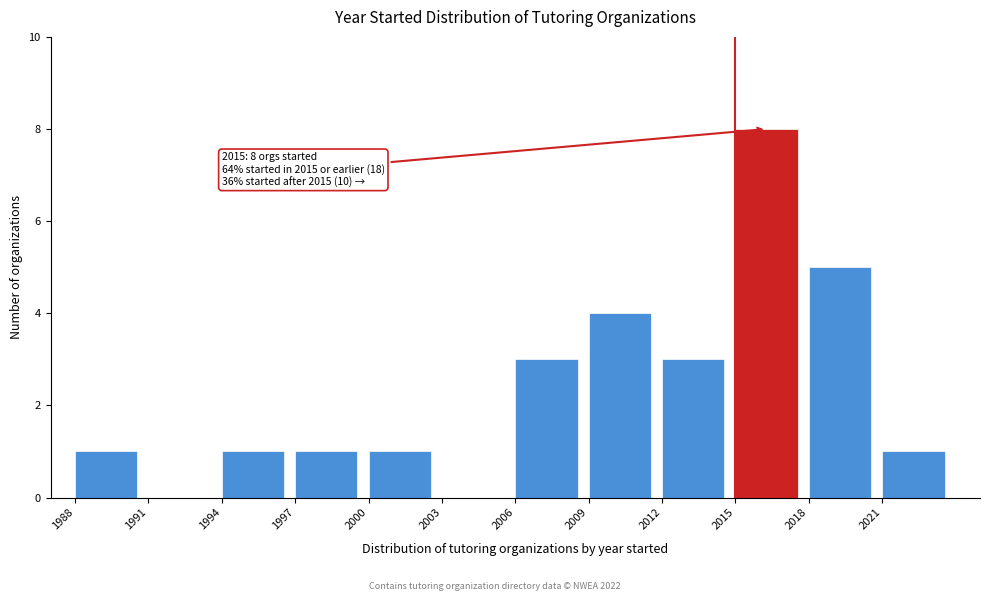

Over which range of the x-axis is the bar tallest?

2015 to 2018